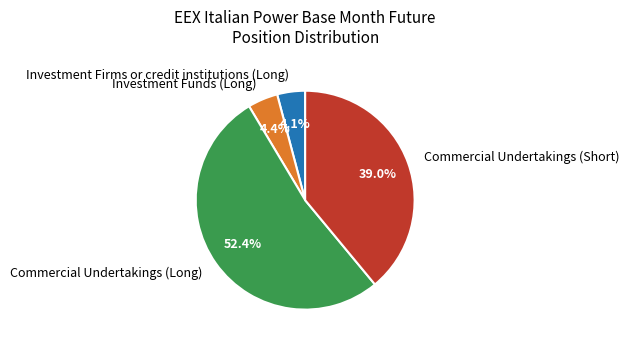

What is the ratio of the value at Commercial Undertakings (Long) to the value at Commercial Undertakings (Short)?

1.3